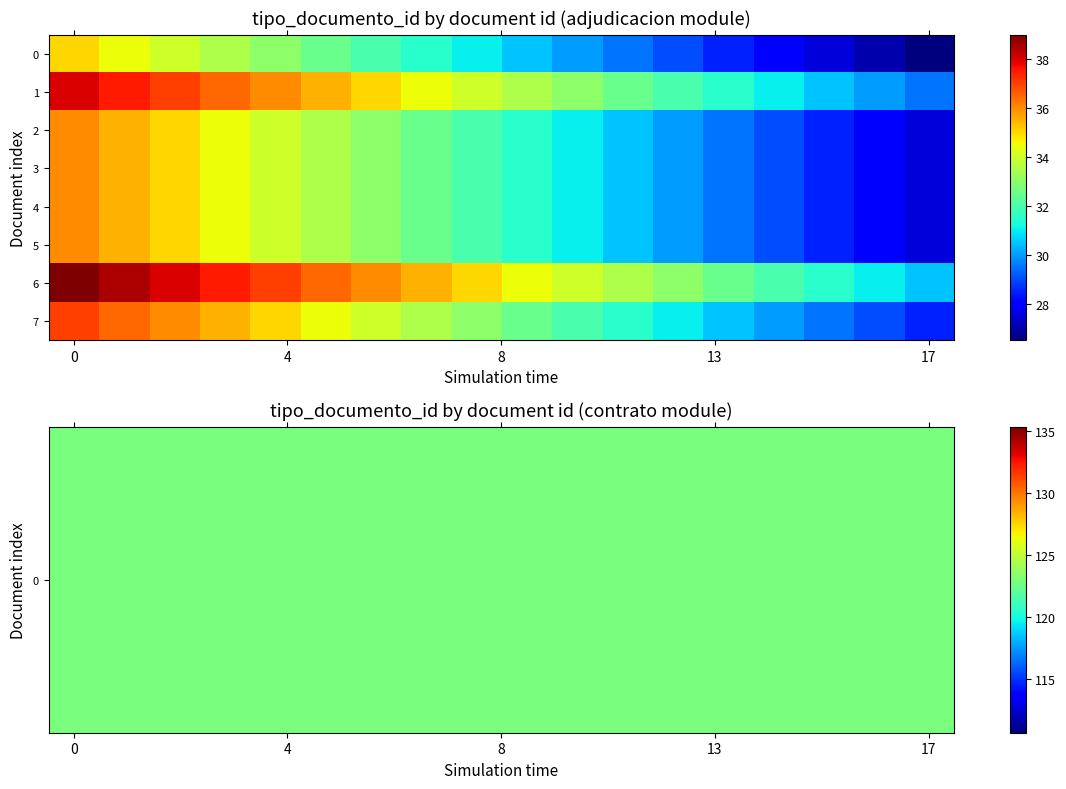

Which category has the lowest value across all series?

17